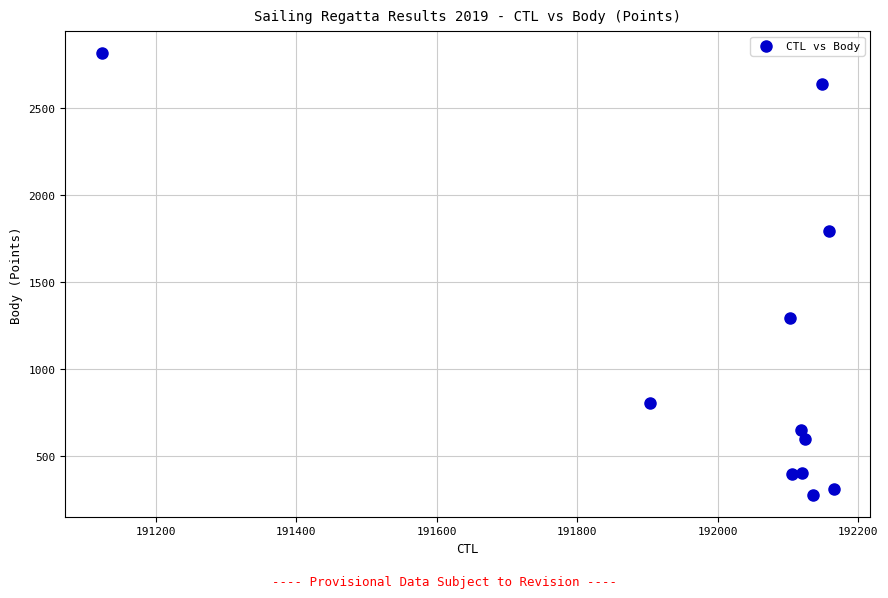

What is the average Y value?

1087